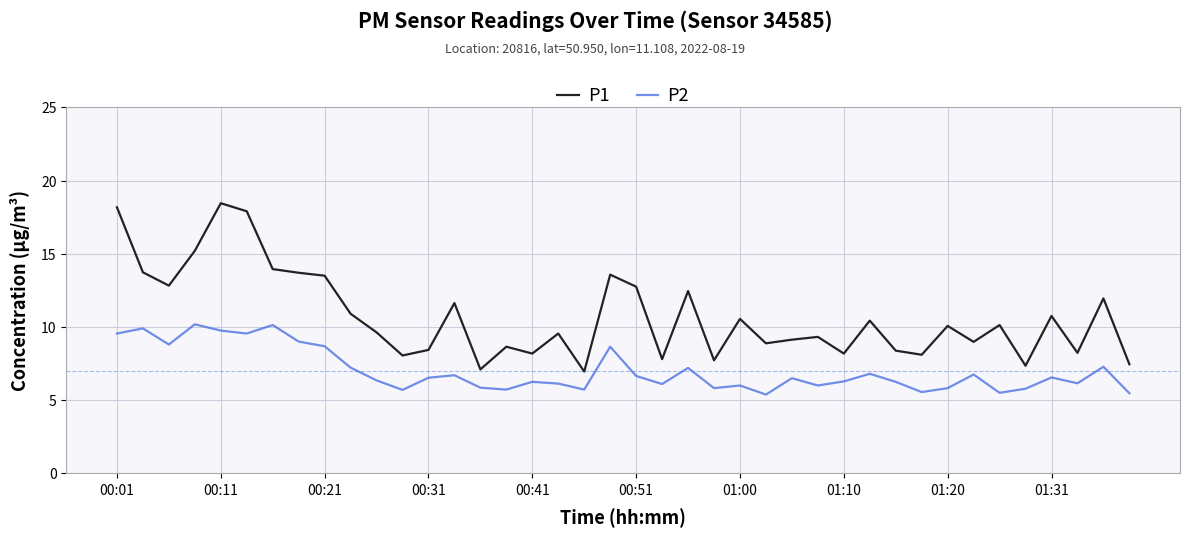

Which series has the largest total across all categories?

P1